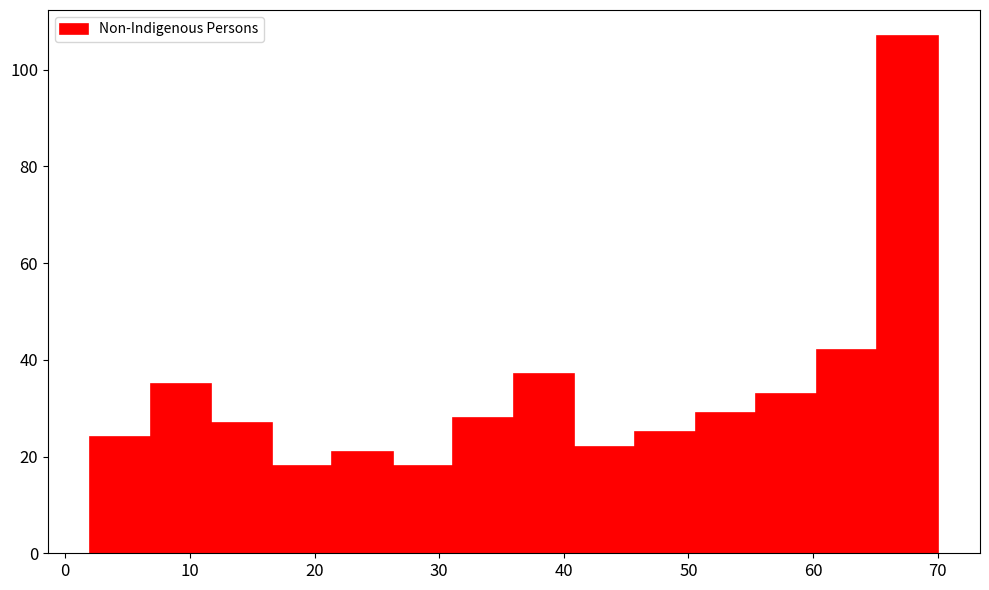

Reading left to right, list every bar in this chart as the range it spans on the x-axis followed by its height. Neither the bar edges nor the heights are printed on the chart, so give them approximately, as read against the axes.

2 to 7: 24
7 to 12: 36
12 to 17: 28
17 to 21: 18
21 to 26: 22
26 to 31: 18
31 to 36: 28
36 to 41: 38
41 to 46: 22
46 to 51: 26
51 to 55: 30
55 to 60: 34
60 to 65: 42
65 to 70: 108